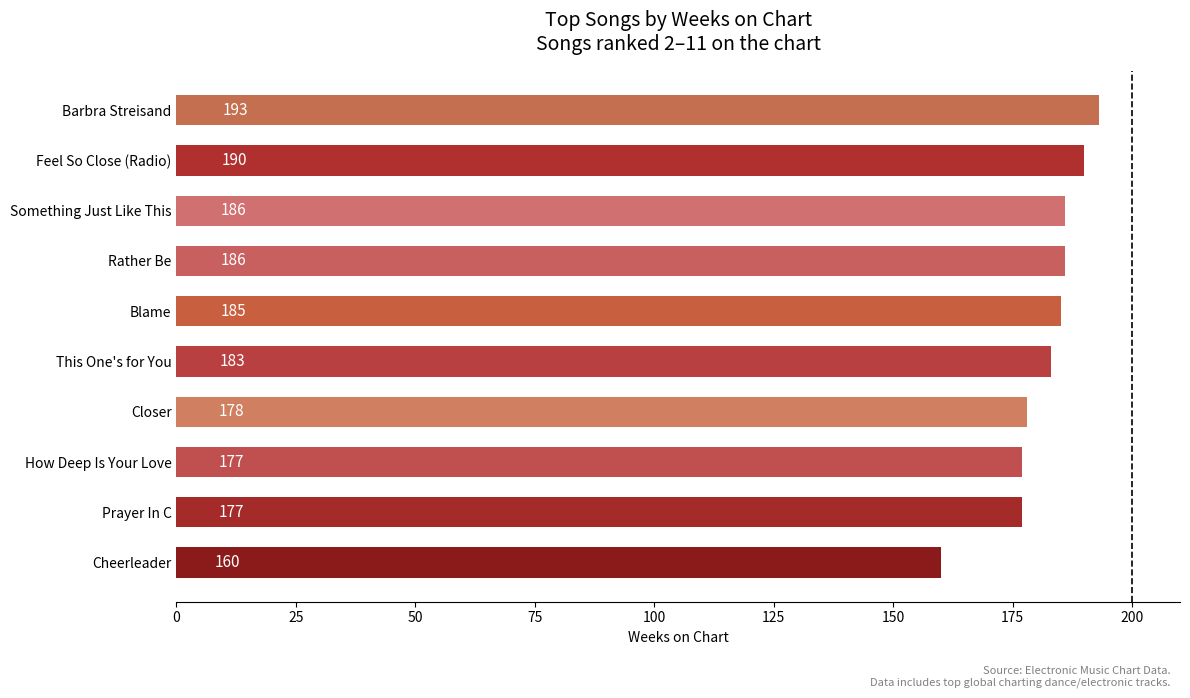

What is the sum of the values at Rather Be and Blame?

371